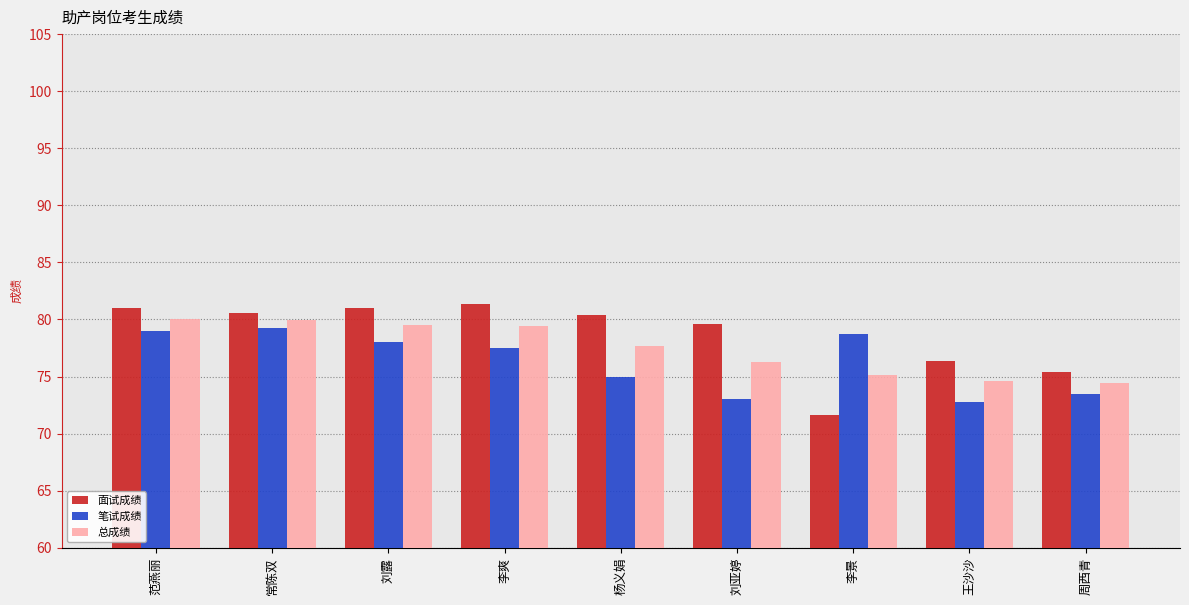

What are all the series names shown in the legend?

面试成绩, 笔试成绩, 总成绩